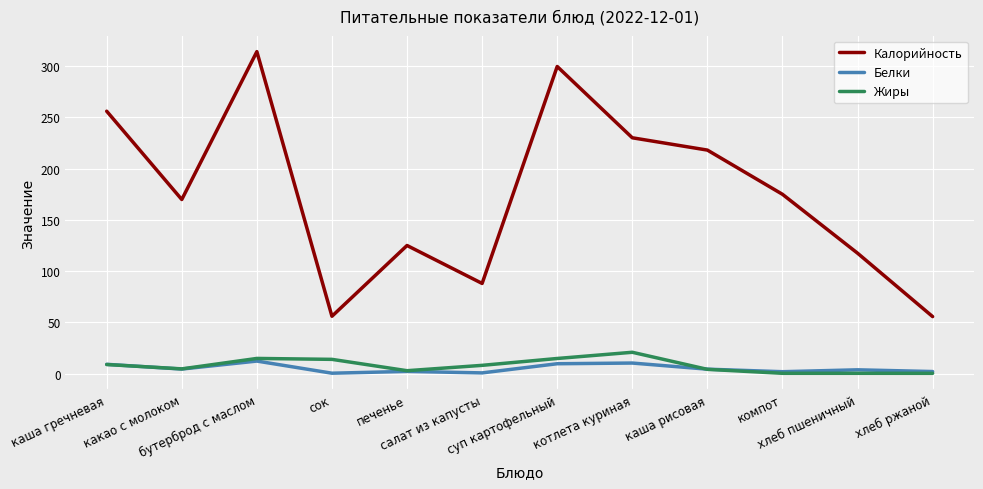

List the series in order of their peak value, highest first.

Калорийность, Жиры, Белки